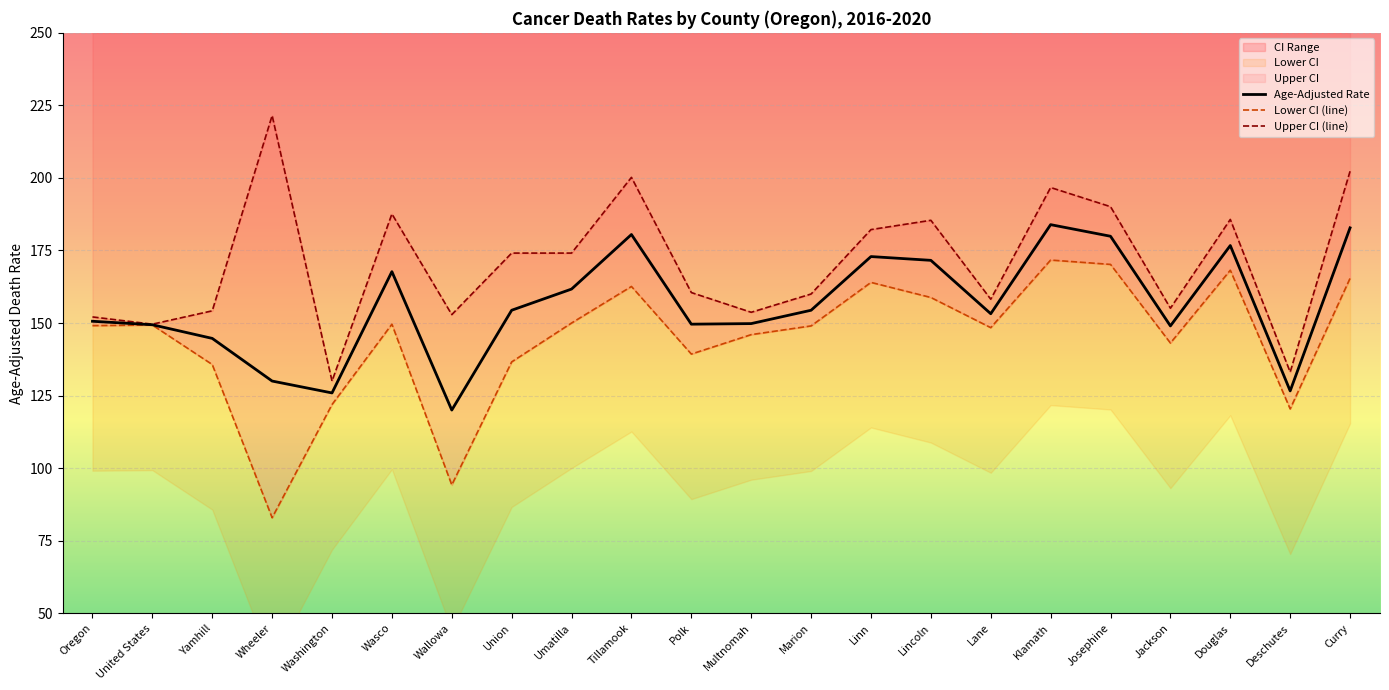

What is the highest value of the Upper CI (line) series?

221.5